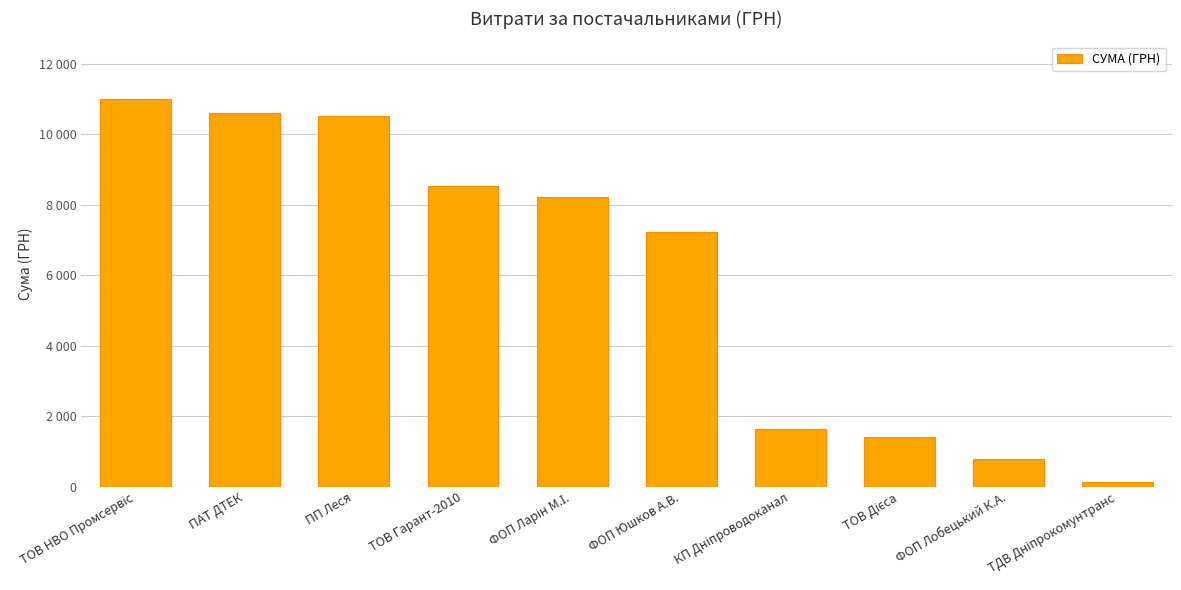

What is the average value?

6006.9